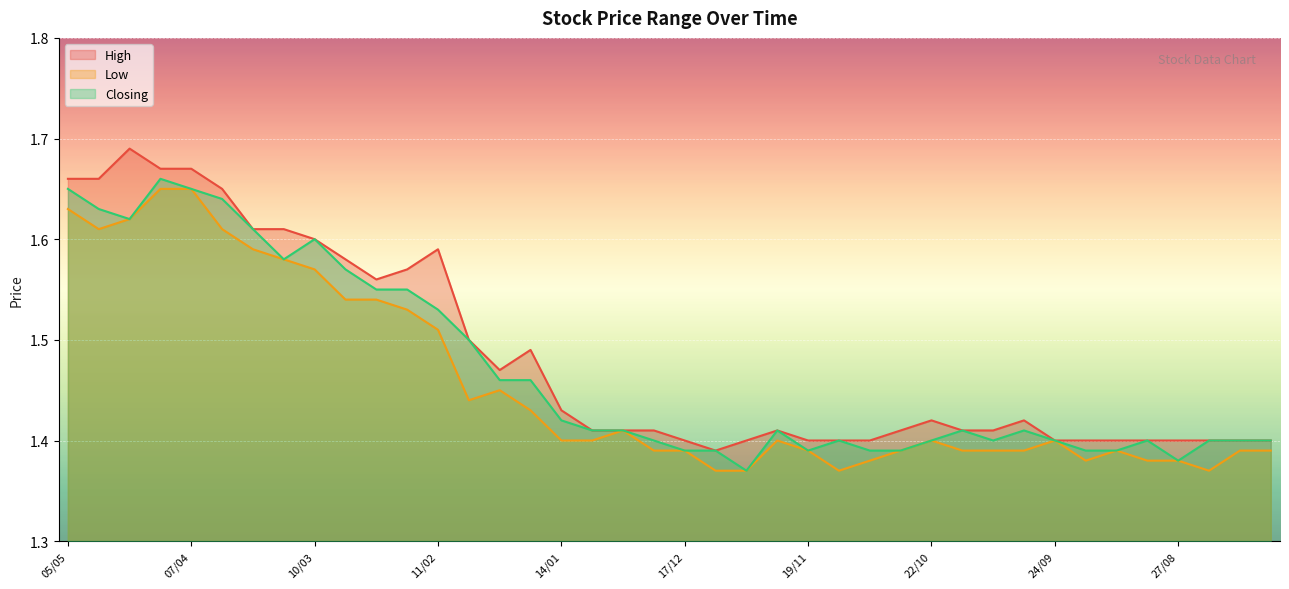

True or false: Low has more than 1 points higher than both neighbors.

True